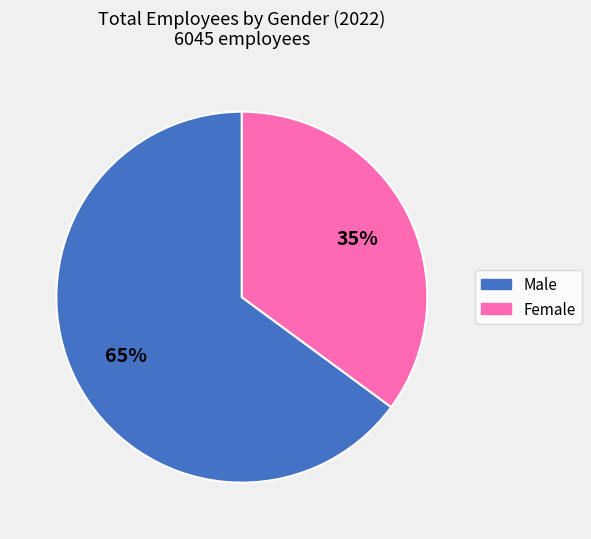

To the nearest percent, what is the difference between the largest and smallest slice percentages?

30%